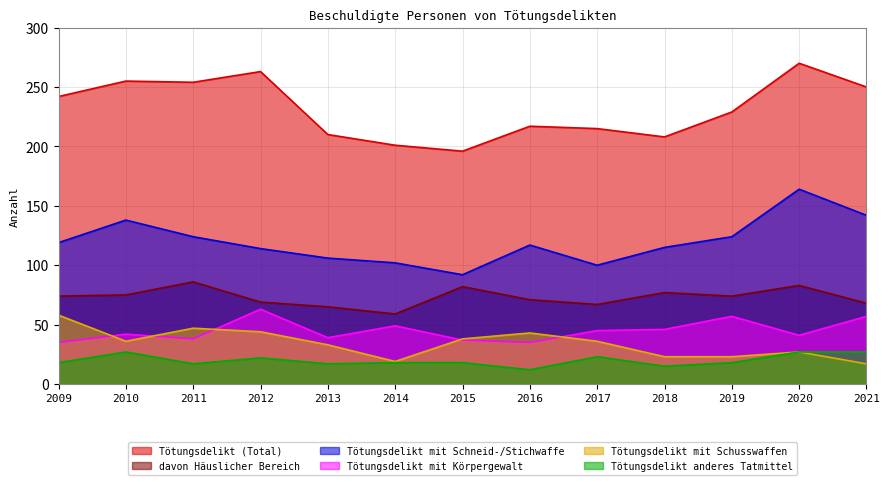

True or false: Tötungsdelikt mit Schusswaffen and davon Häuslicher Bereich cross at least once.

False